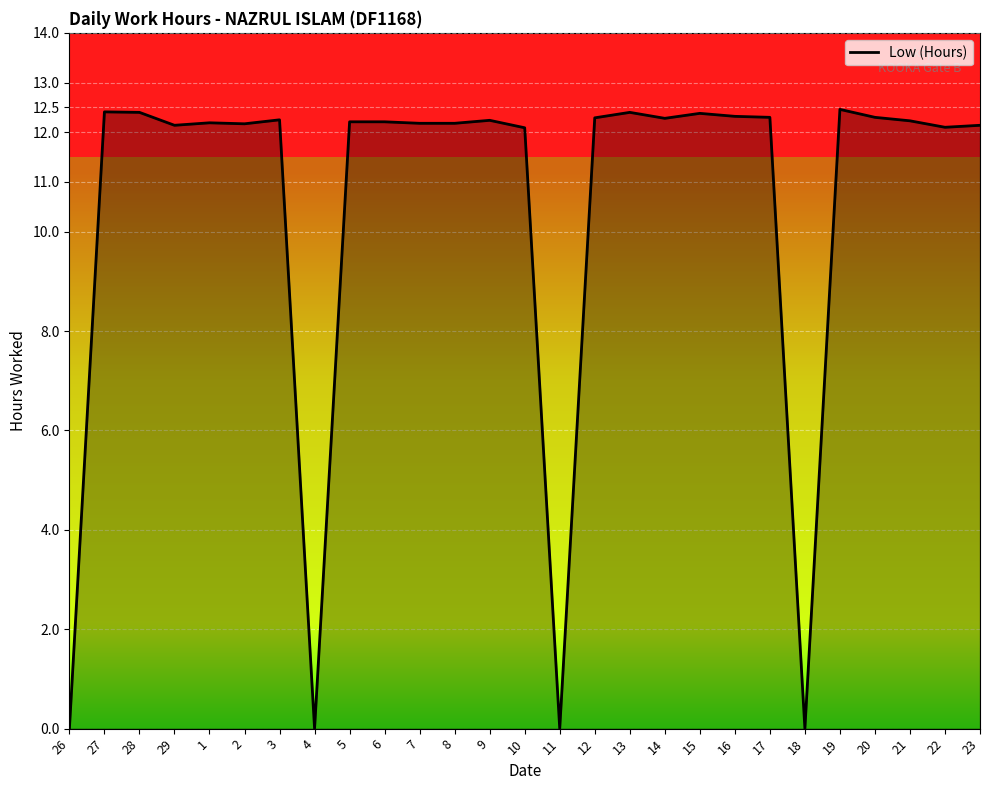

What position from the right is 26?

27